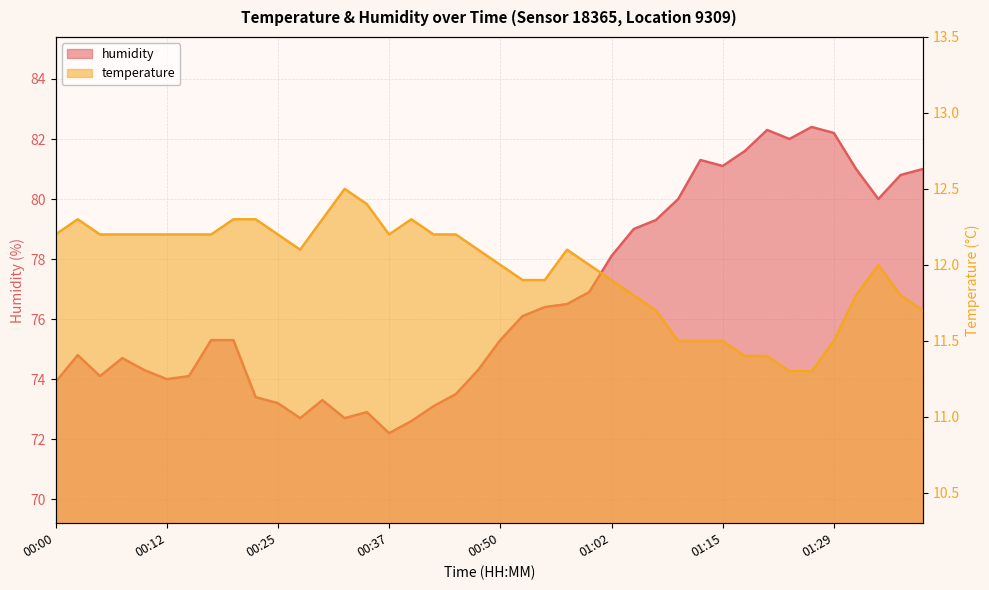

The humidity series shows 73.9 at 00:00. True or false?

True